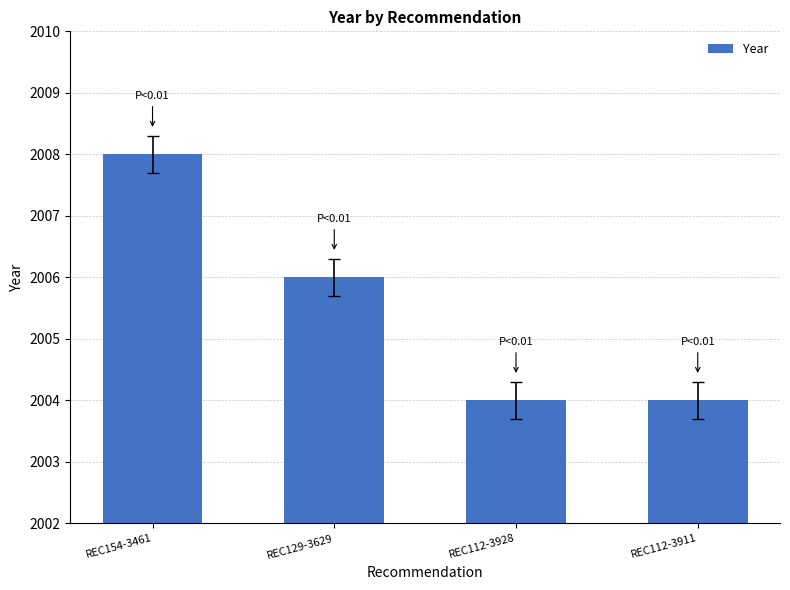

What is the change in value from REC154-3461 to REC112-3928?

-4